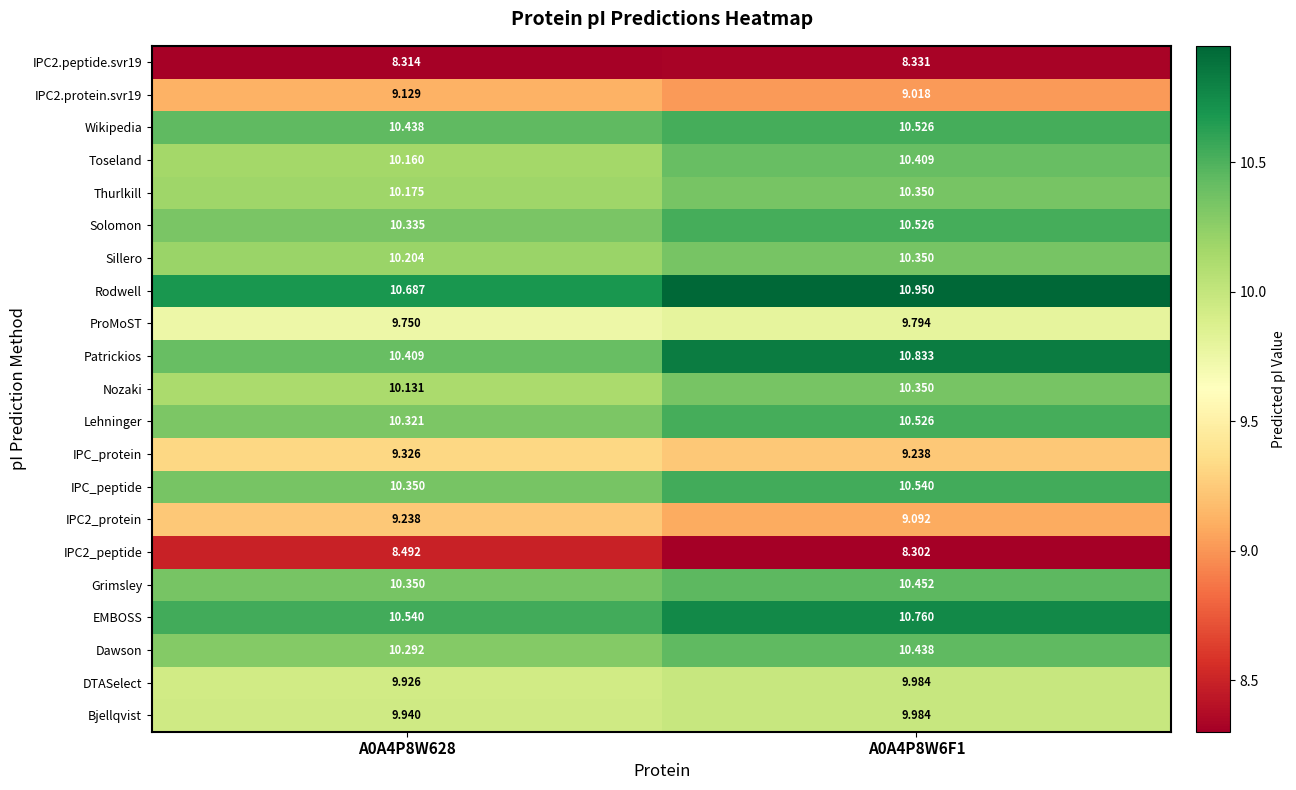

Is the value of IPC2.peptide.svr19 at A0A4P8W628 greater than the value of Dawson at A0A4P8W6F1?

No